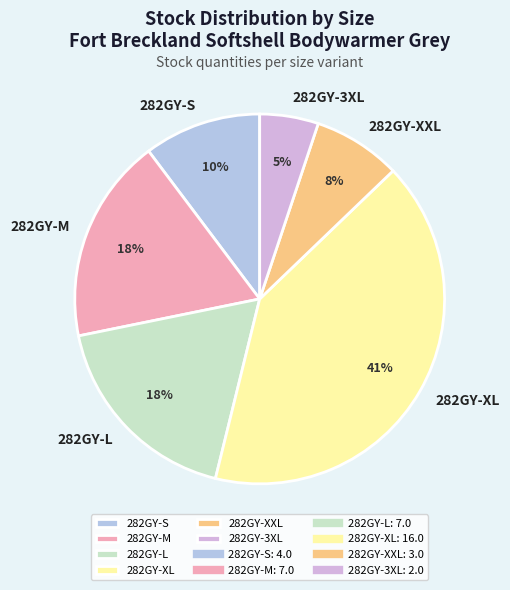

To the nearest percent, what portion does 282GY-3XL represent?

5%